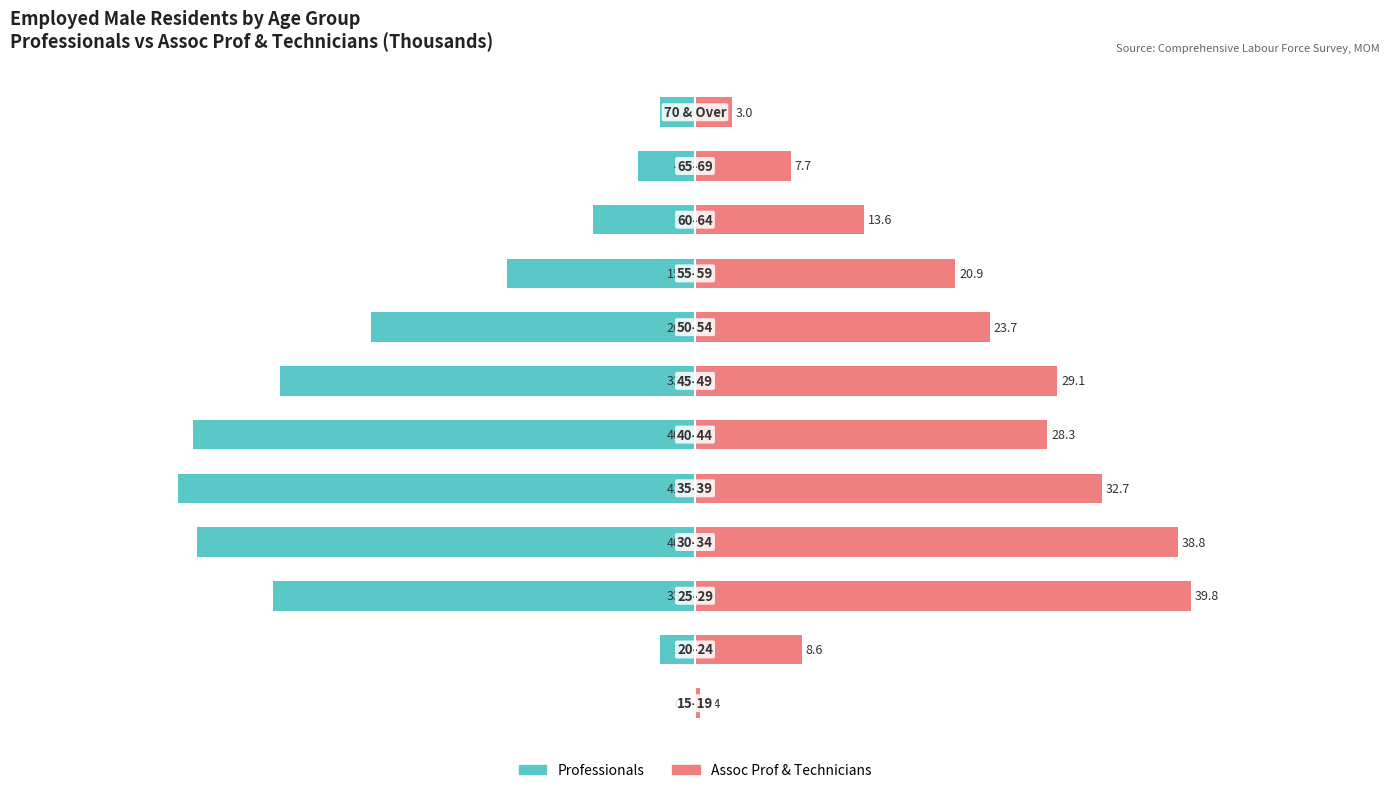

Which has a higher value, 0 or 60?

60